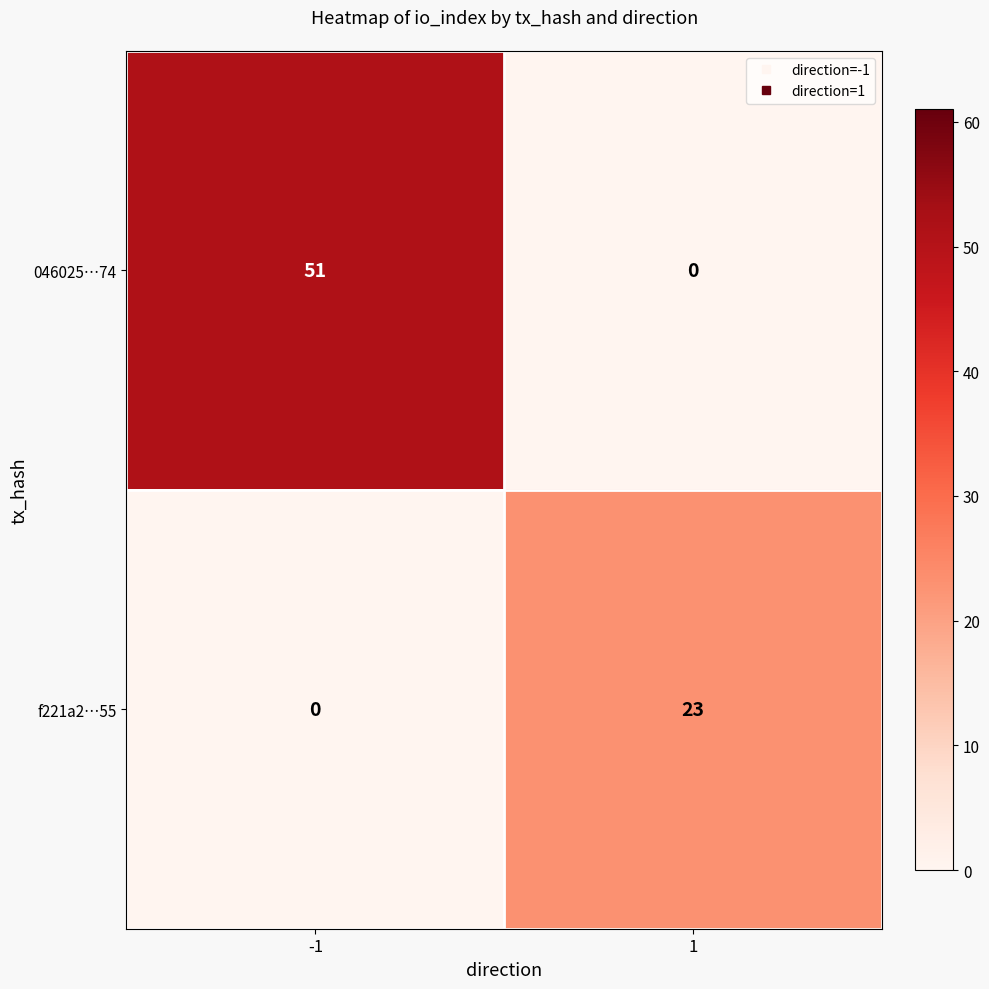

What is the maximum value shown in the chart?

51